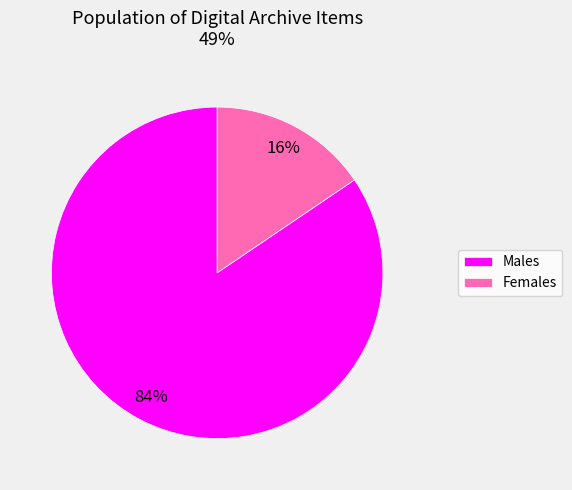

Between Males and Females, which is larger?

Males